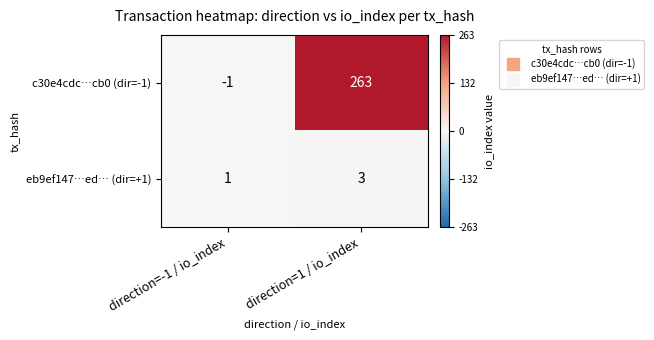

List the series in order of their peak value, highest first.

c30e4cdc…cb0 (dir=-1), eb9ef147…ed… (dir=+1)